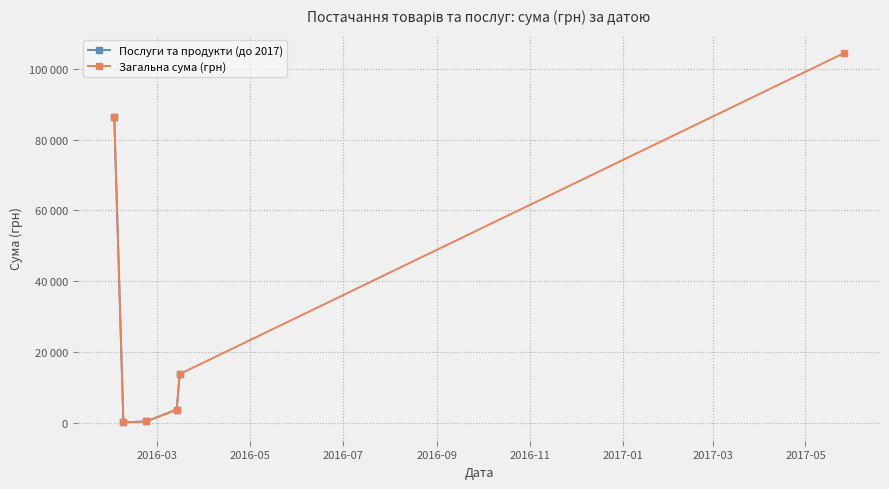

How many lines are shown in the chart?

1